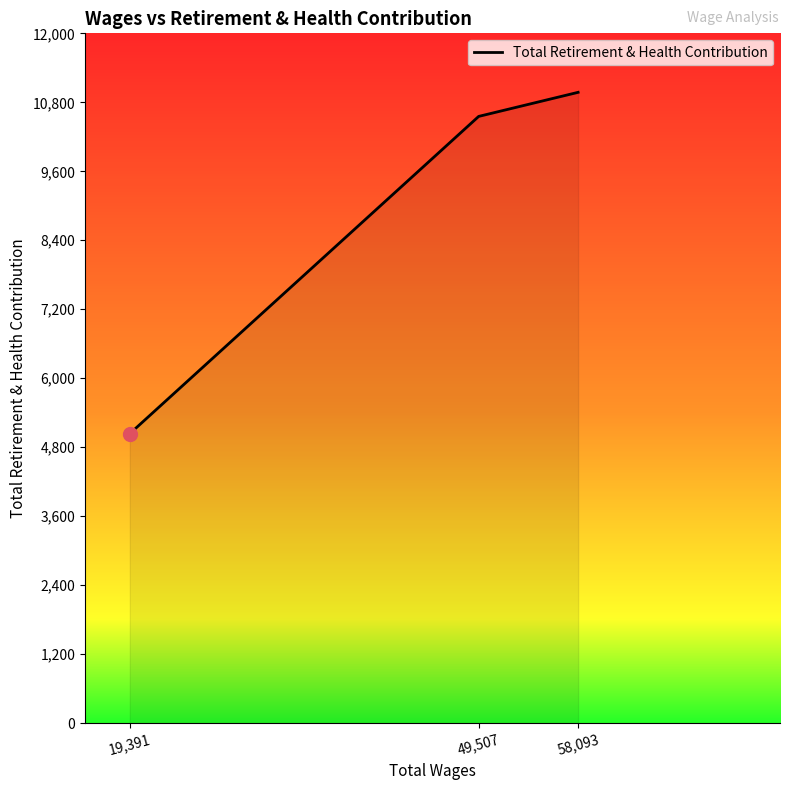

Rank the categories by value from lowest to highest.

19,391, 49,507, 58,093